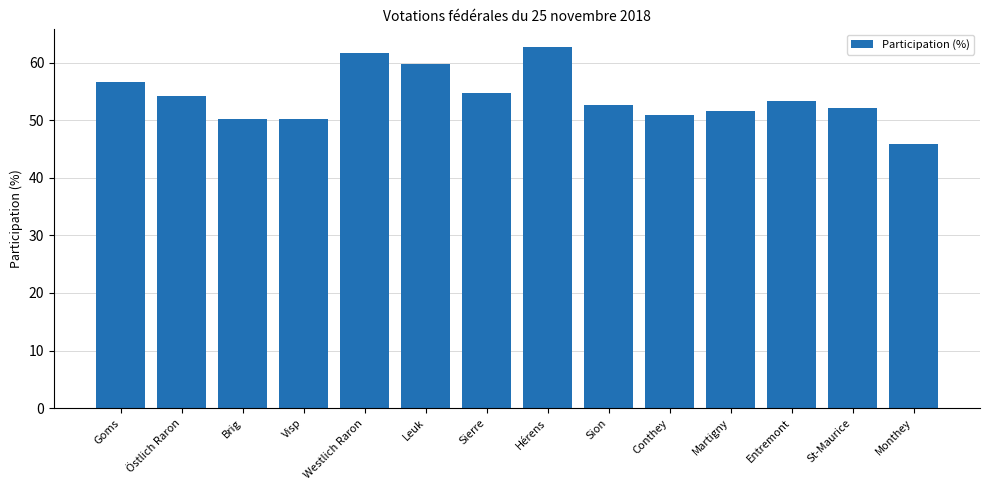

What is the difference between the maximum and minimum values?

16.8